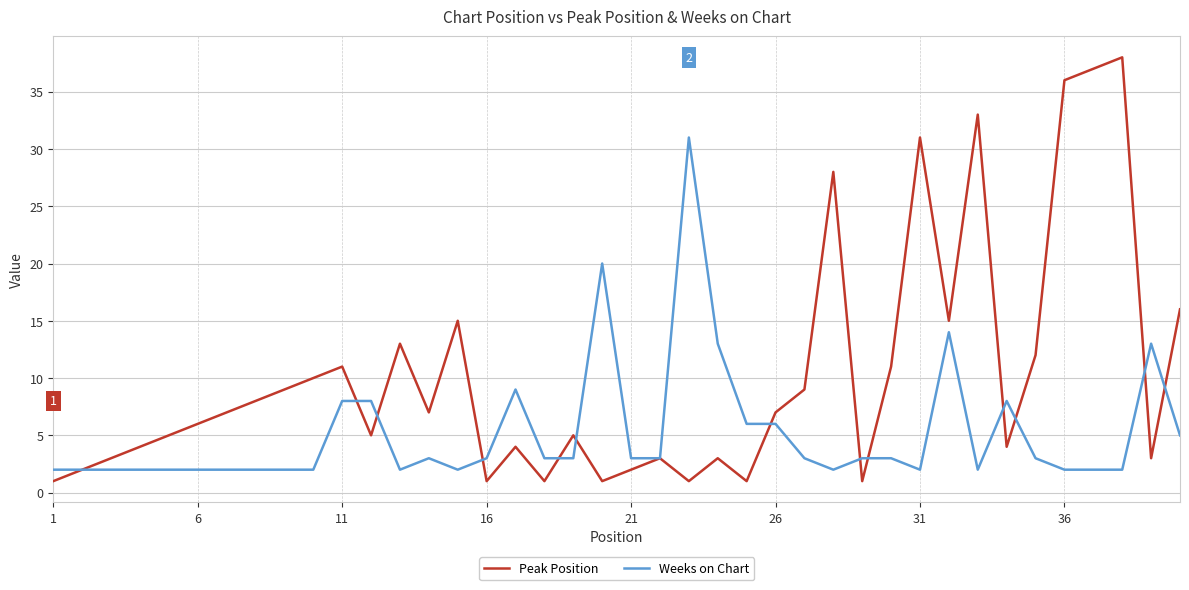

What is the average value of the Weeks on Chart series?

5